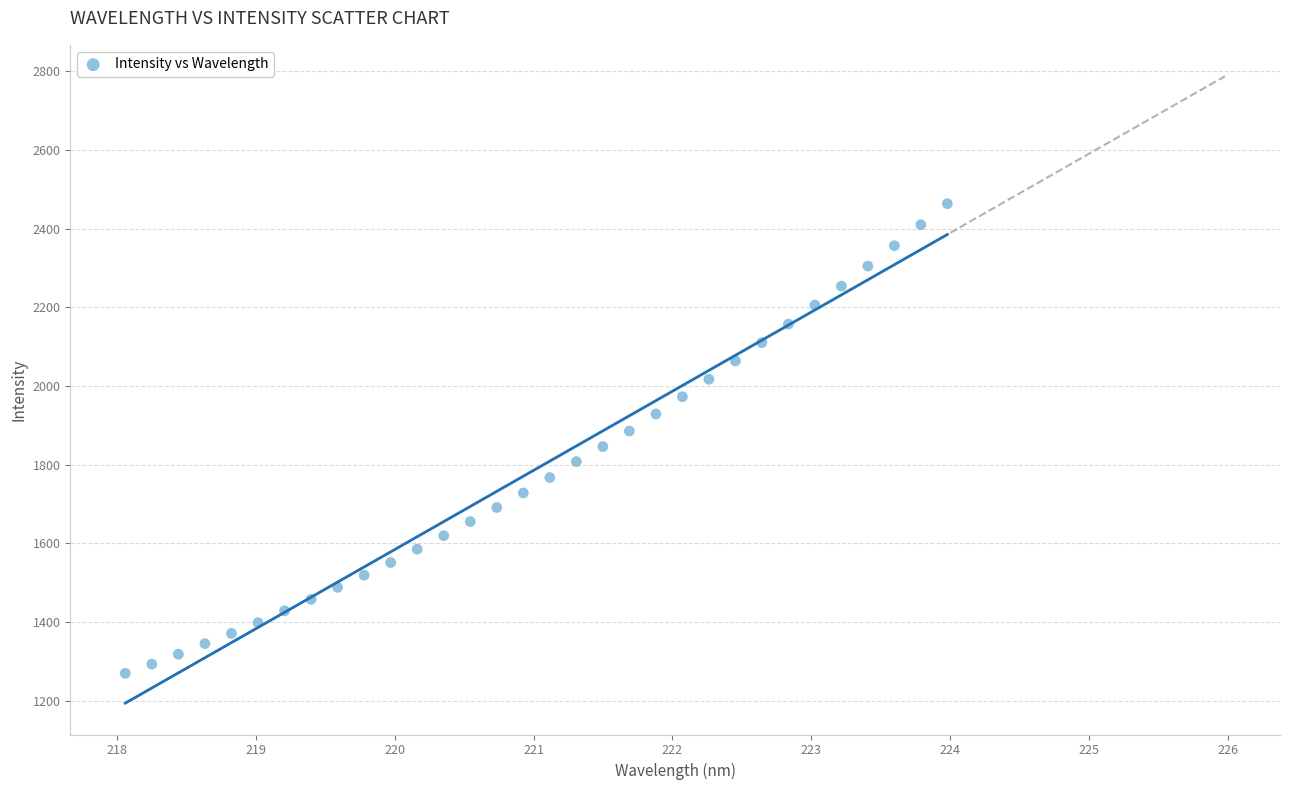

What is the range of X values (max minus min)?

5.9